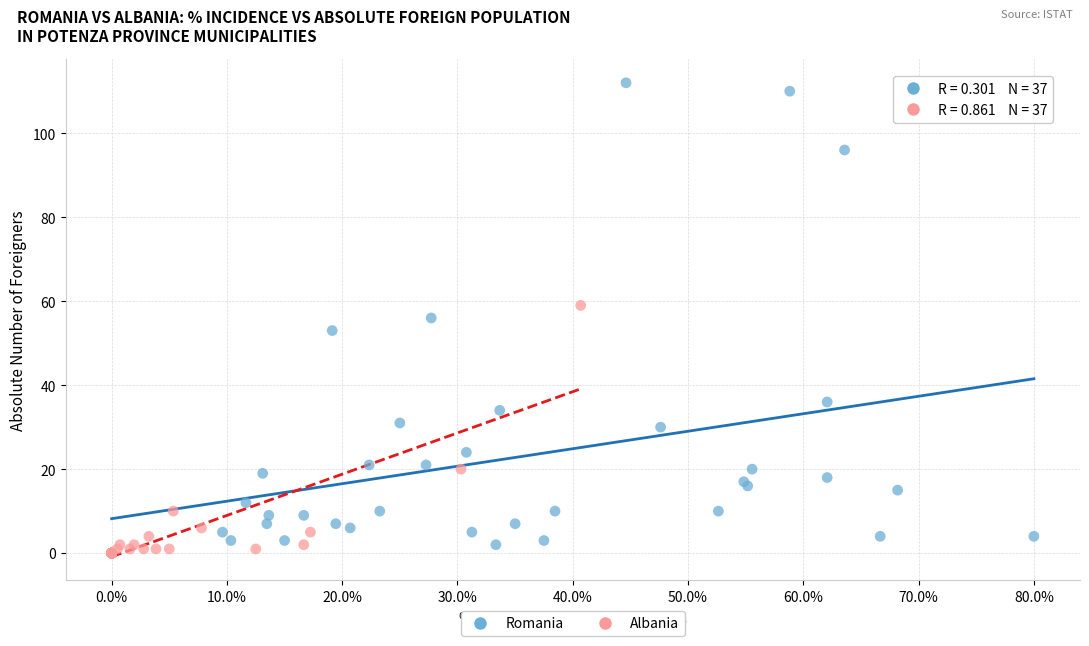

Which series has the largest Y range (max minus min)?

Romania